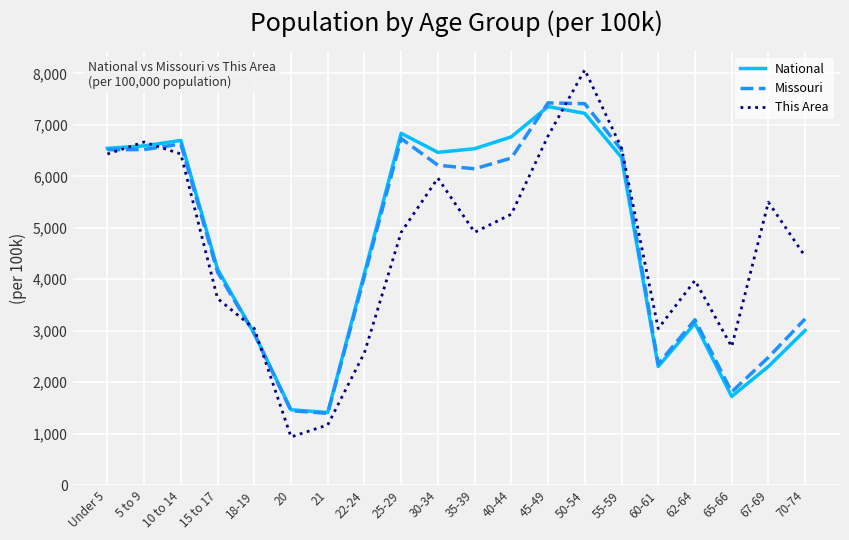

Read the Missouri value at 21.

1394.4